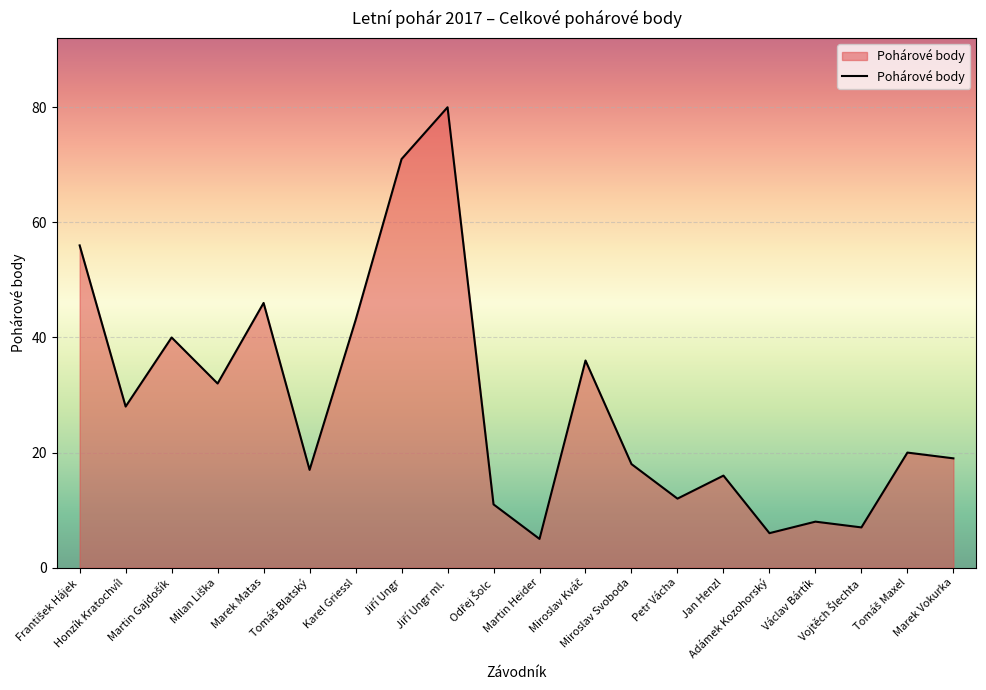

What is the minimum value shown in the chart?

5